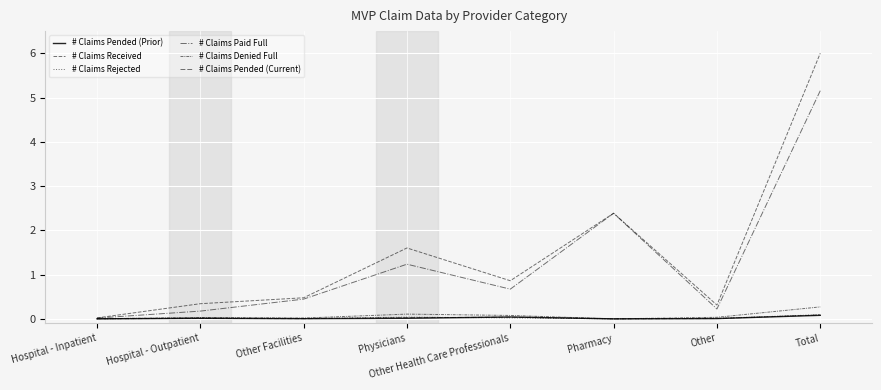

Reading right to left, transcribe all the data shown in this chart.

# Claims Pended (Prior): 0.1	0.0	0.0	0.0	0.0	0.0	0.0	0.0
# Claims Received: 6.0	0.3	2.4	0.9	1.6	0.5	0.3	0.0
# Claims Rejected: 0.1	0.0	0.0	0.0	0.0	0.0	0.0	0.0
# Claims Paid Full: 5.2	0.2	2.4	0.7	1.2	0.4	0.2	0.0
# Claims Denied Full: 0.3	0.0	0.0	0.1	0.1	0.0	0.0	0.0
# Claims Pended (Current): 0.1	0.0	0.0	0.0	0.0	0.0	0.0	0.0